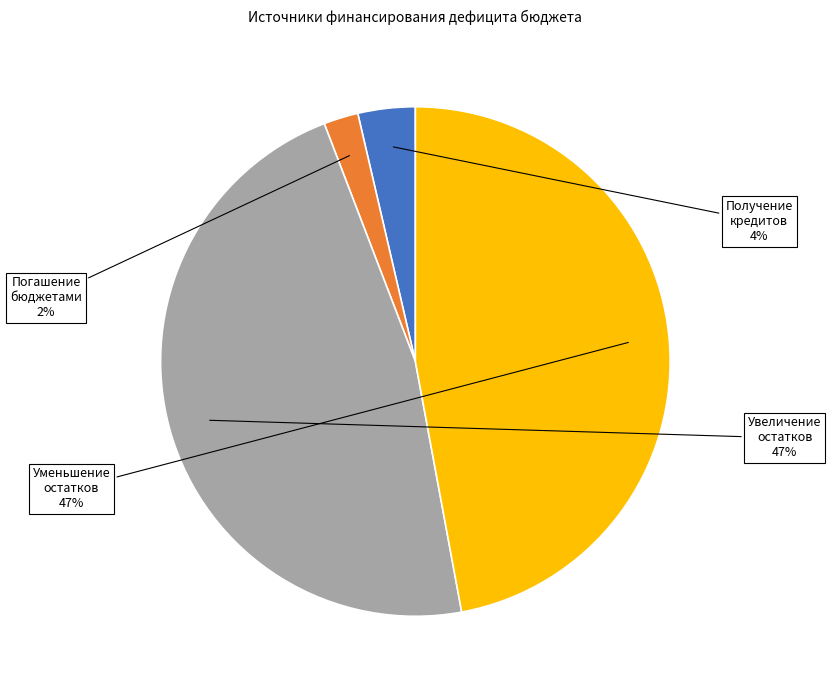

Is there any slice that represents more than half of the pie?

No